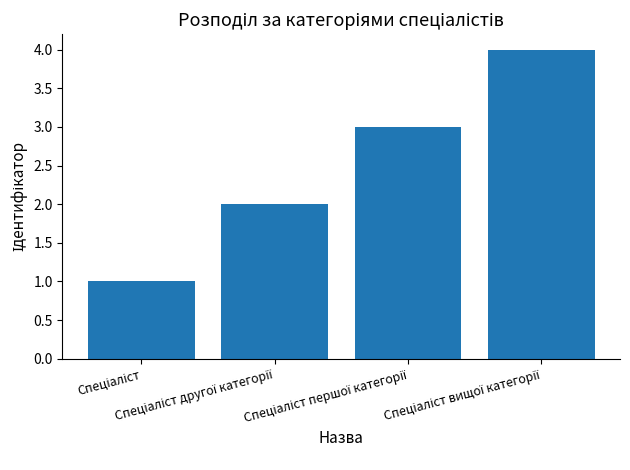

What is the greatest value displayed?

4